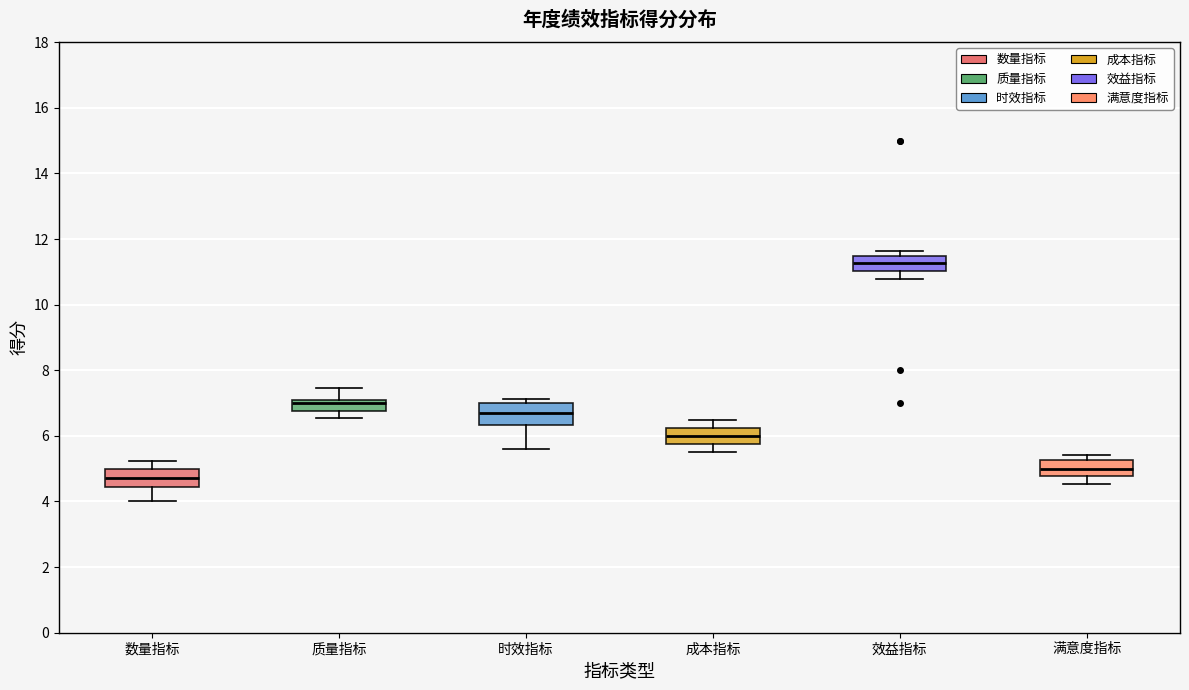

Reading left to right, transcribe this box plot: for each box, give where its median line is, the range the box spans, and where its two whiskers end, as read against the y-axis. The values are not printed on the chart, so give them approximately, as read against the axis.

数量指标: median 4.8, box 4.4 to 5.0, whiskers 4.0 to 5.2
质量指标: median 7.0, box 6.8 to 7.2, whiskers 6.6 to 7.4
时效指标: median 6.6, box 6.4 to 7.0, whiskers 5.6 to 7.2
成本指标: median 6.0, box 5.8 to 6.2, whiskers 5.6 to 6.4
效益指标: median 11.2, box 11.0 to 11.4, whiskers 10.8 to 11.6
满意度指标: median 5.0, box 4.8 to 5.2, whiskers 4.6 to 5.4